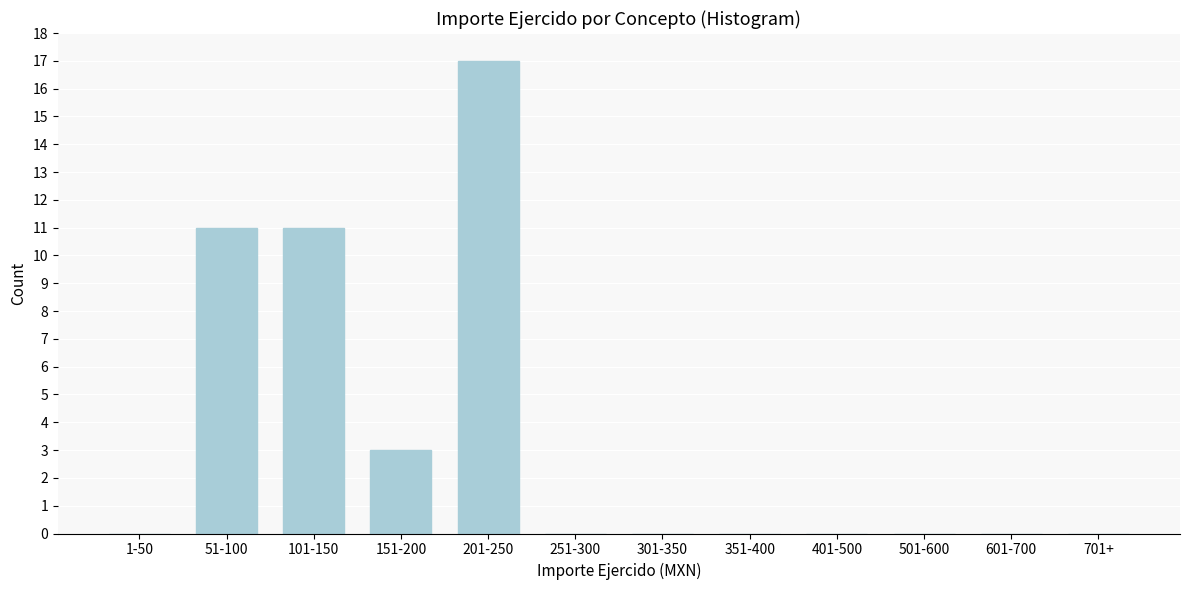

Reading left to right, extract all data points from this chart.

1-50=0	51-100=11	101-150=11	151-200=3	201-250=17	251-300=0	301-350=0	351-400=0	401-500=0	501-600=0	601-700=0	701+=0